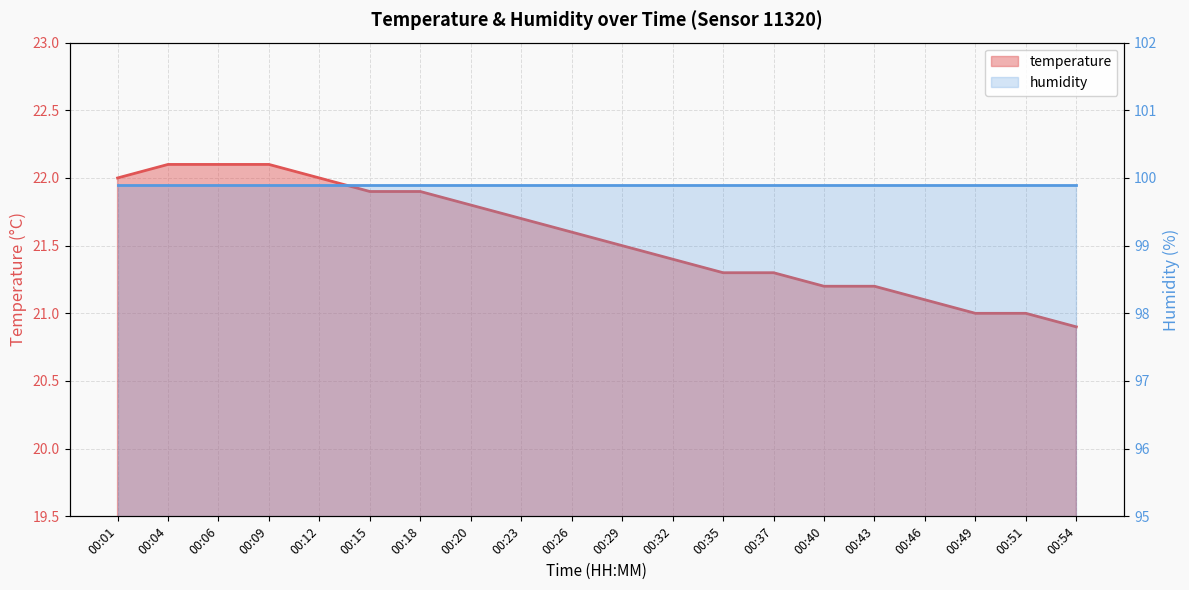

What is the ratio of the value at 00:12 to the value at 00:43?

1.0